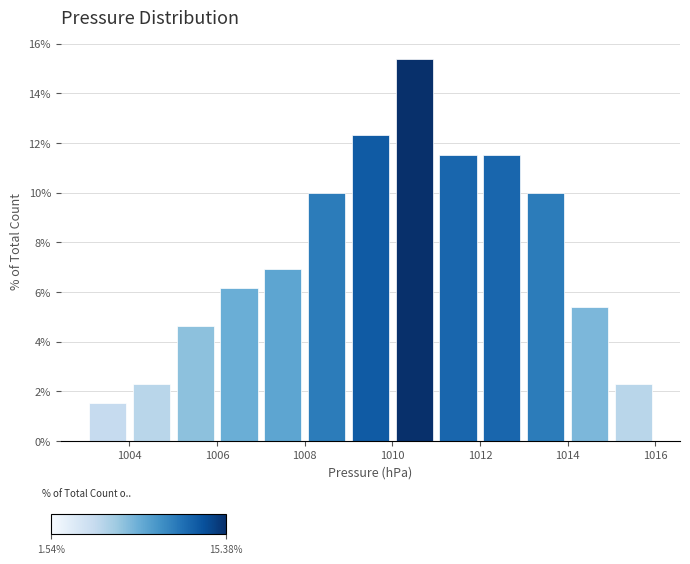

Reading left to right, list every bar in this chart as the range it spans on the x-axis followed by its height. The values are not printed on the chart, so give them approximately, as read against the axis.

1003 to 1004: 1.6
1004 to 1005: 2.4
1005 to 1006: 4.6
1006 to 1007: 6.2
1007 to 1008: 7.0
1008 to 1009: 10.0
1009 to 1010: 12.4
1010 to 1011: 15.4
1011 to 1012: 11.6
1012 to 1013: 11.6
1013 to 1014: 10.0
1014 to 1015: 5.4
1015 to 1016: 2.4